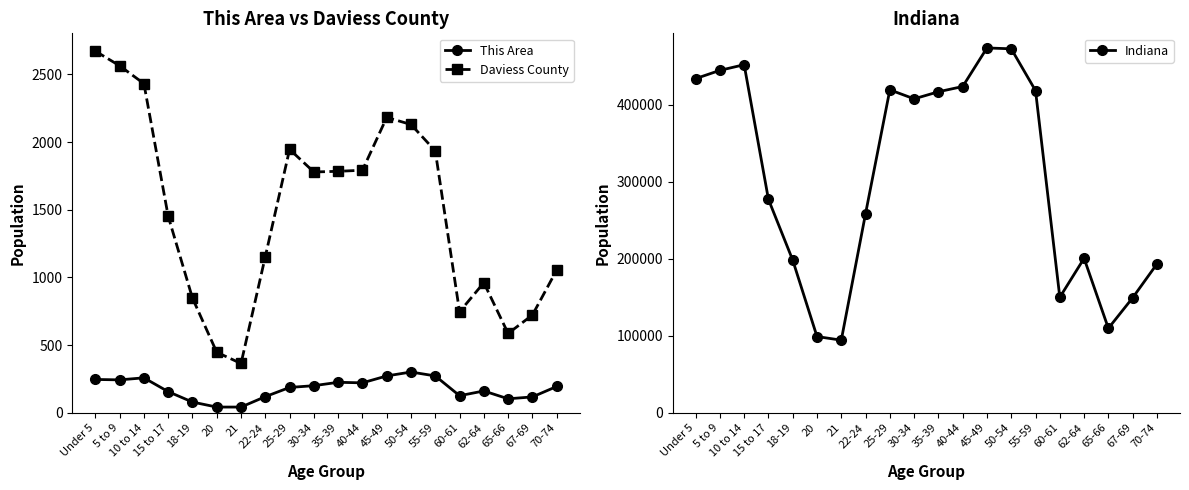

Which category has the lowest value in the Daviess County series?

21